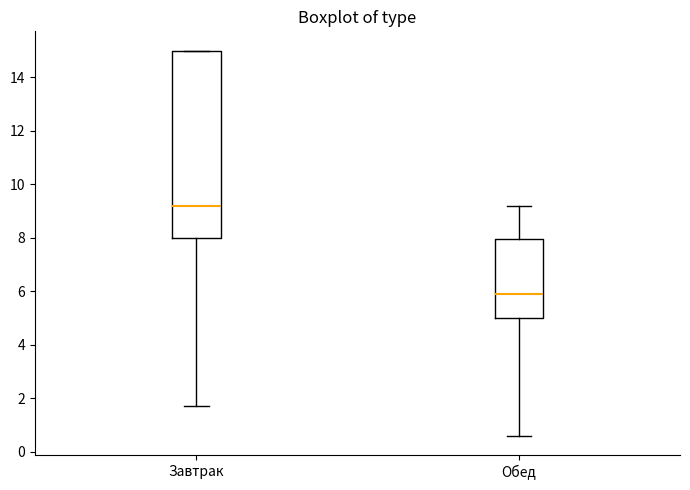

Comparing the boxes themselves (not the whiskers), which one is the tallest?

Завтрак